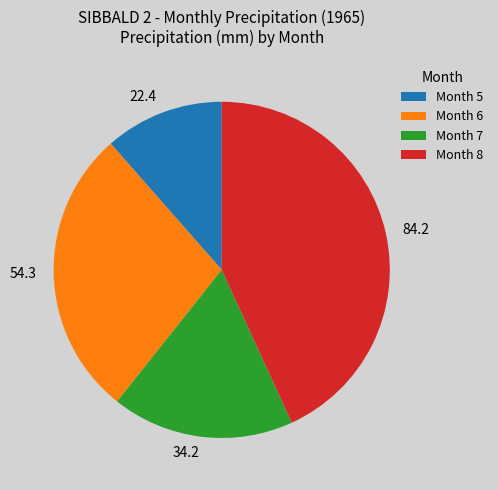

Which has a higher value, 22.4 or 34.2?

34.2